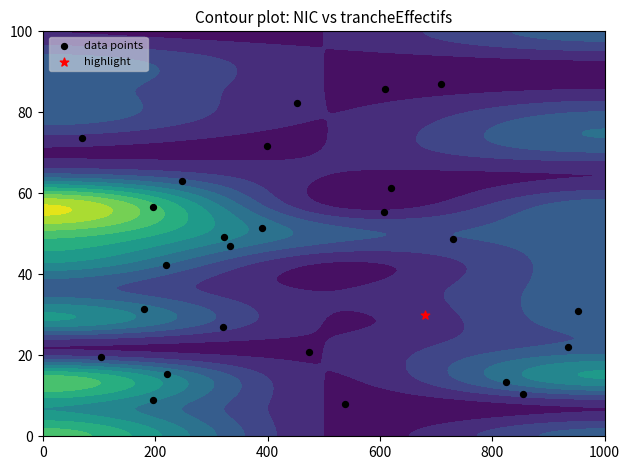

The chart shows a value of 27.3 at 24. True or false?

False